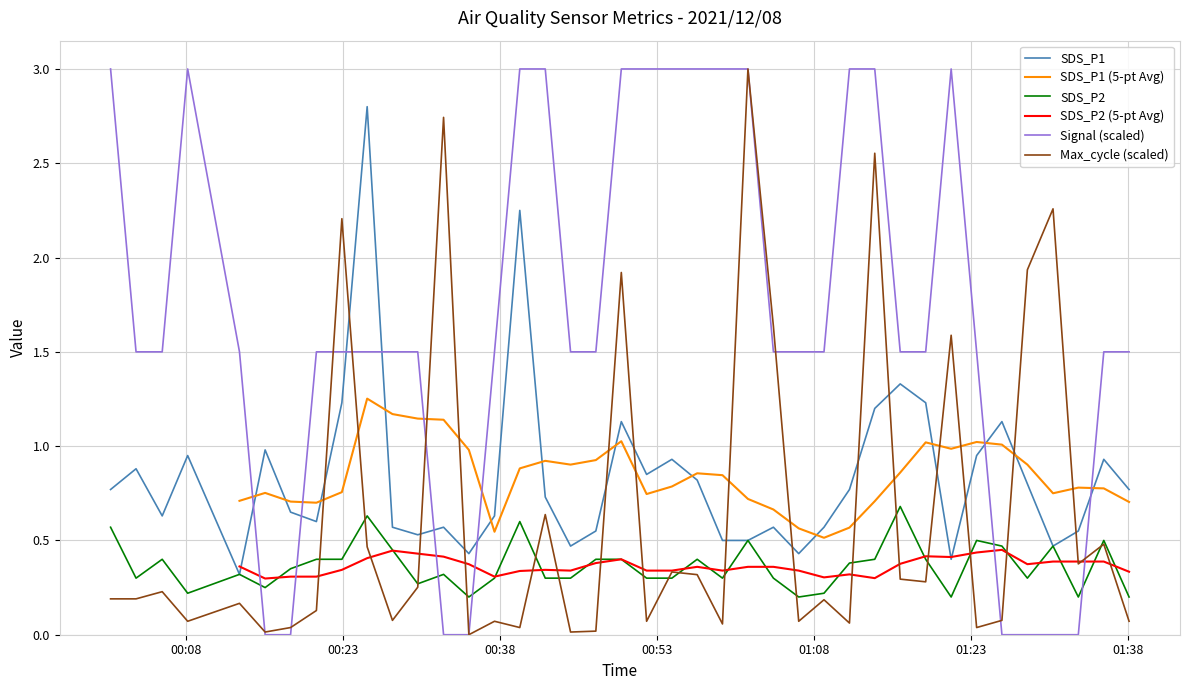

What is the value of the SDS_P1 (5-pt Avg) point at the 8th from the left?

0.7